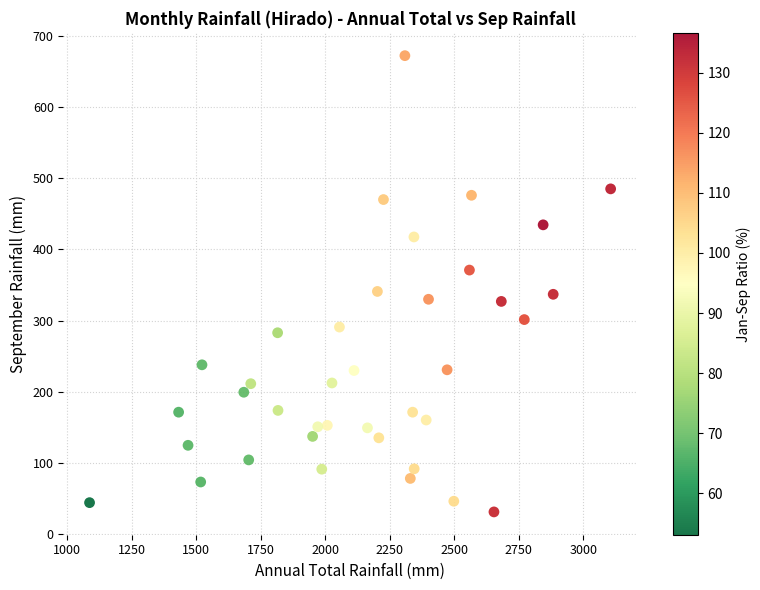

What is the range of X values (max minus min)?

2018.5